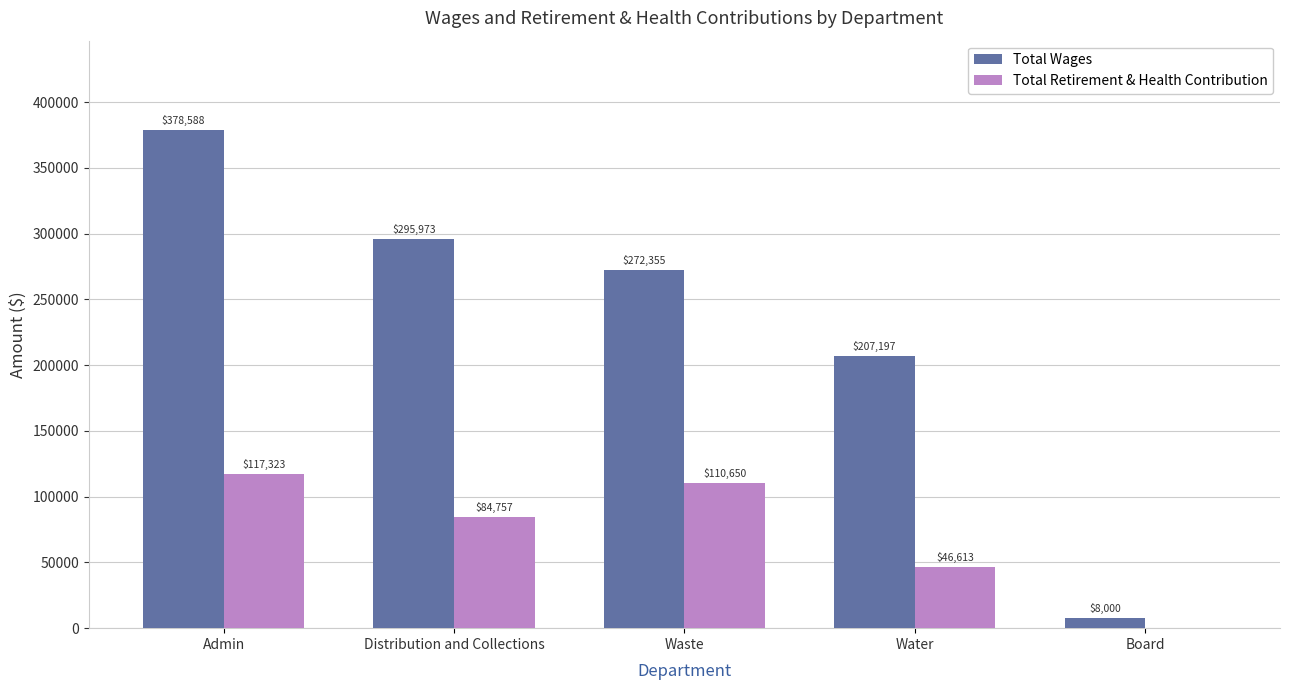

At which category does the chart reach its peak across all series?

Admin